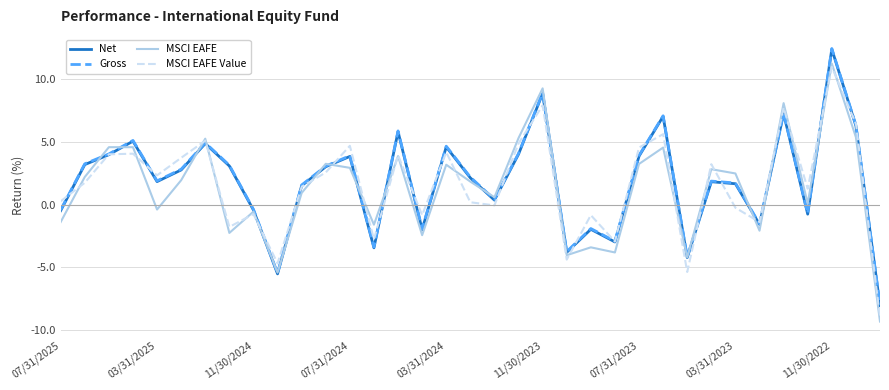

At how many categories does at least one series exceed 3?

18